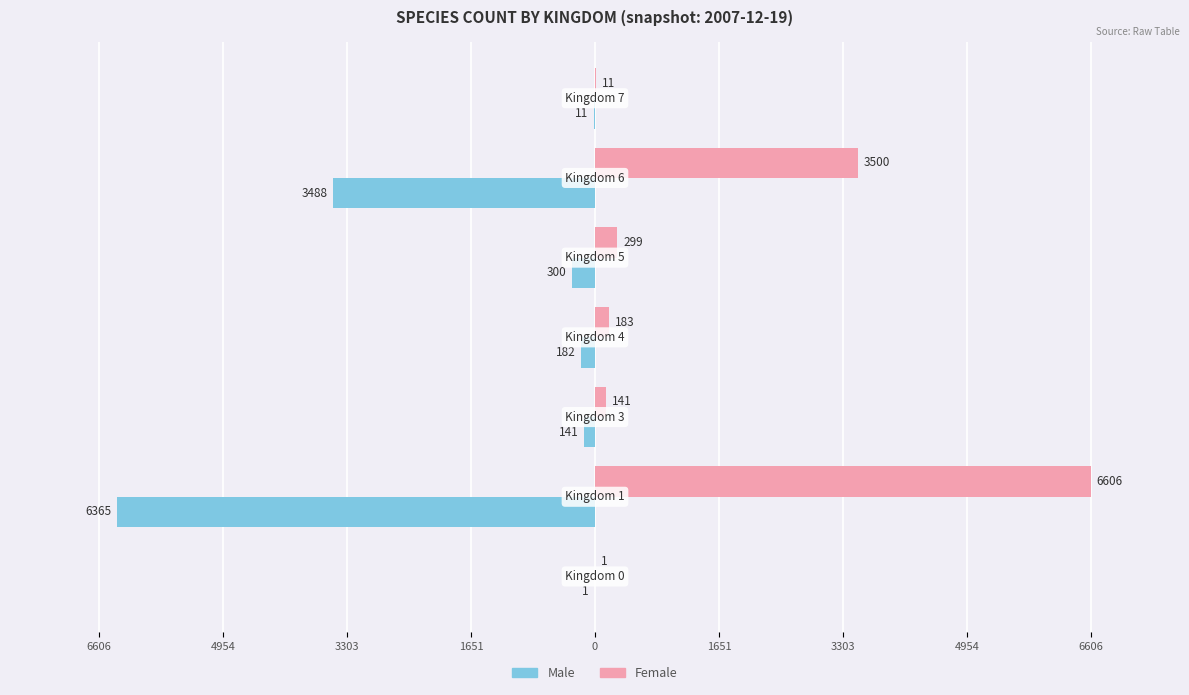

What is the average value of the Female series?

1534